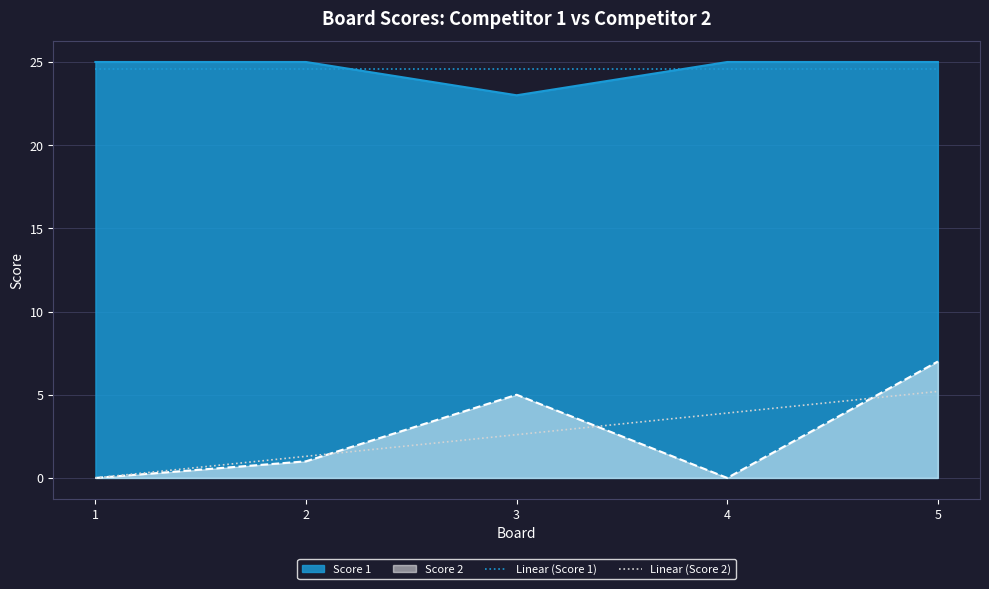

The value of Linear (Score 1) at 4 is 24.6. True or false?

True